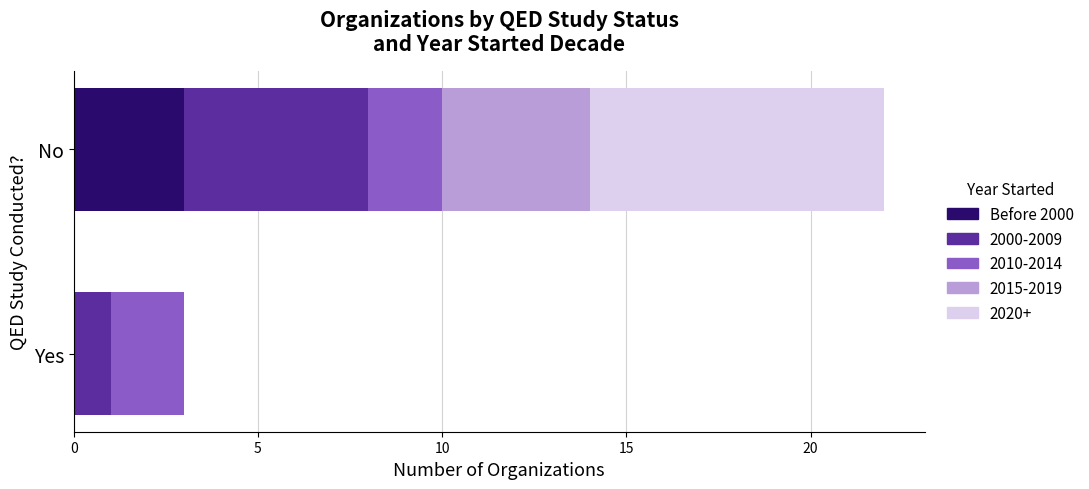

The Before 2000 series shows 4 at No. True or false?

False